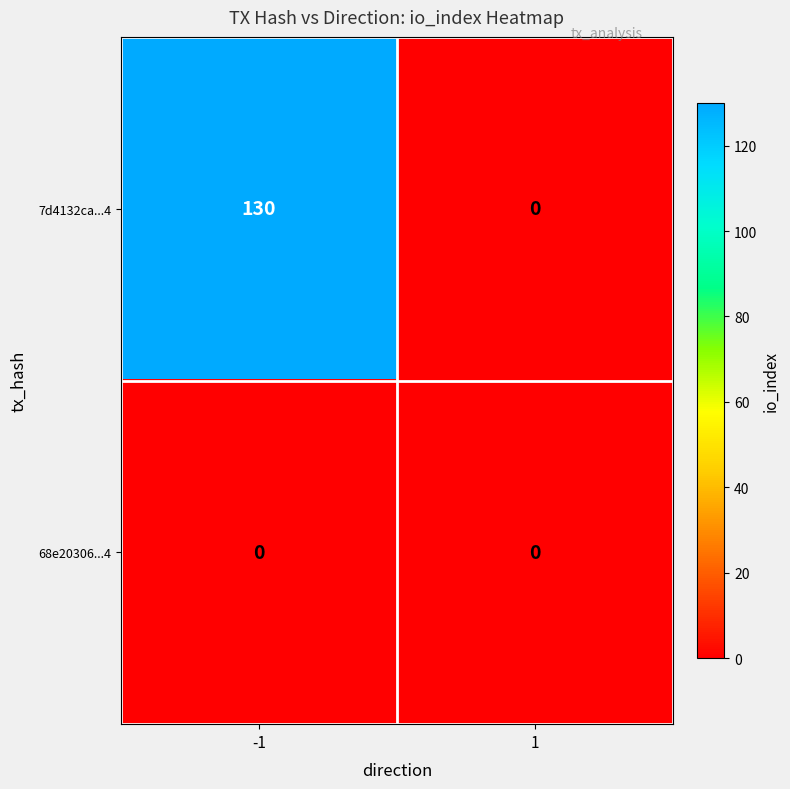

The value of 7d4132ca...4 at 1 is 83. True or false?

False